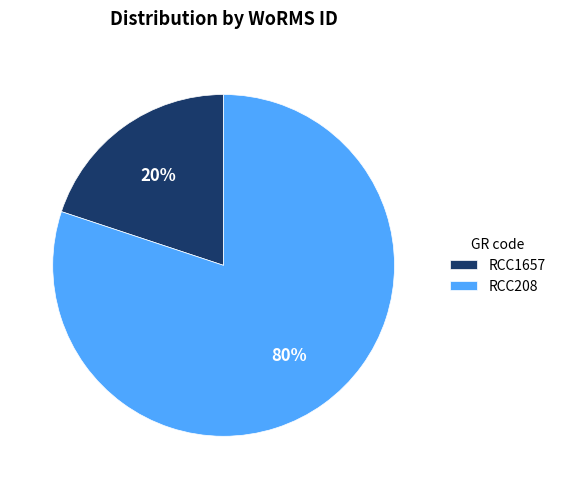

Does any single category account for the majority?

Yes